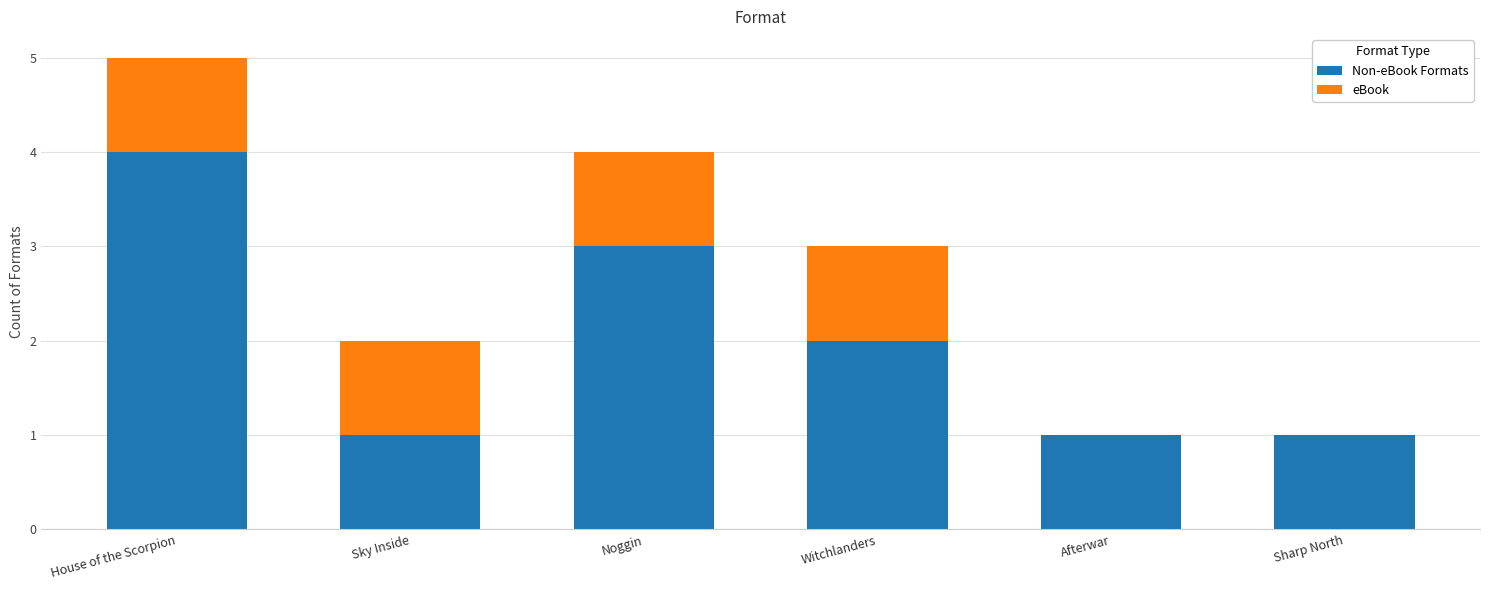

At which category is the sum across all series the highest?

House of the Scorpion